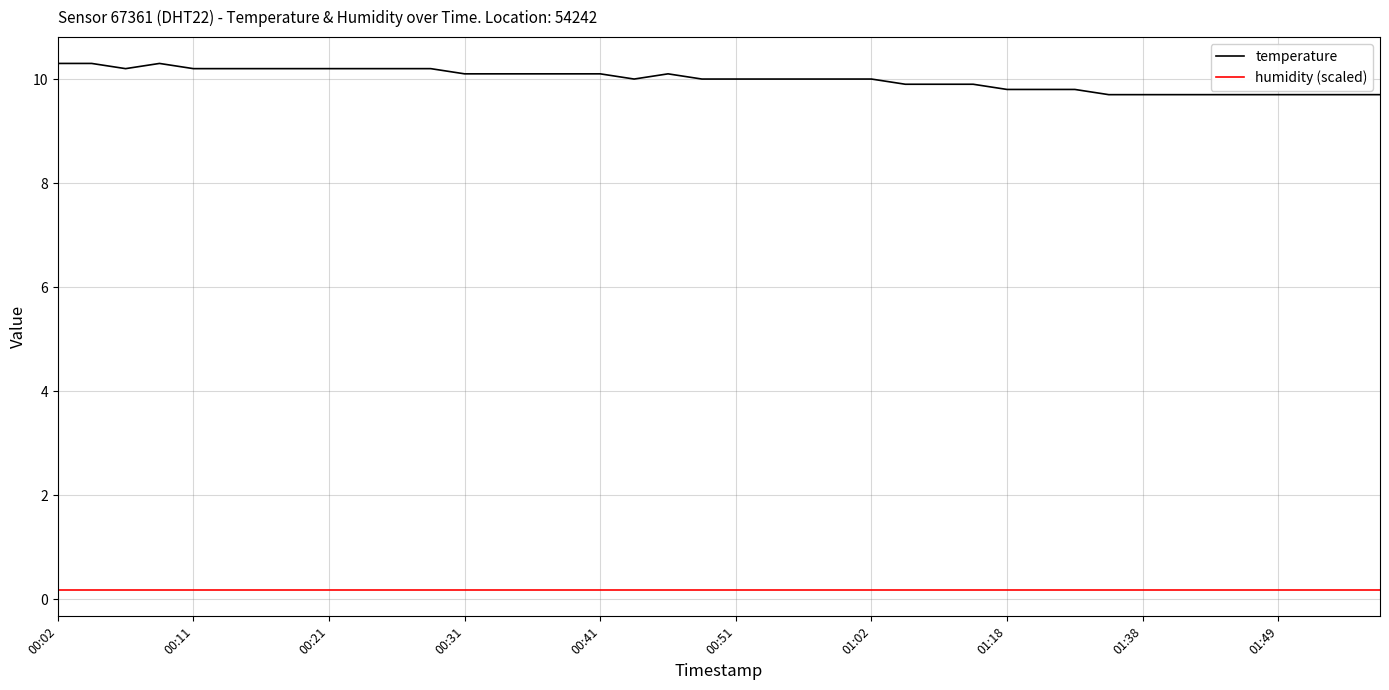

True or false: temperature and humidity (scaled) cross at least once.

False